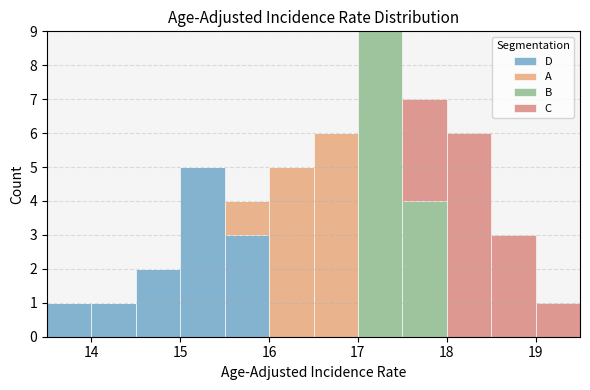

Reading left to right, transcribe this chart: for each stacked bar, give the range it covers on the x-axis and its total height. The values are not printed on the chart, so give them approximately, as read against the axis.

13.5 to 14.0: 1
14.0 to 14.5: 1
14.5 to 15.0: 2
15.0 to 15.5: 5
15.5 to 16.0: 4
16.0 to 16.5: 5
16.5 to 17.0: 6
17.0 to 17.5: 9
17.5 to 18.0: 7
18.0 to 18.5: 6
18.5 to 19.0: 3
19.0 to 19.5: 1